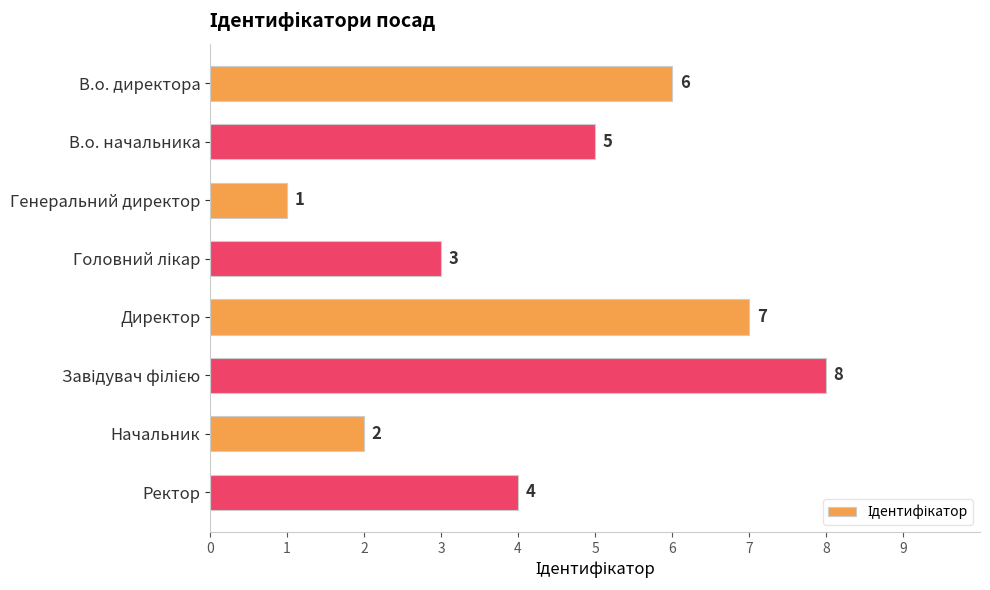

Reading top to bottom, extract all data points from this chart.

6	5	1	3	7	8	2	4